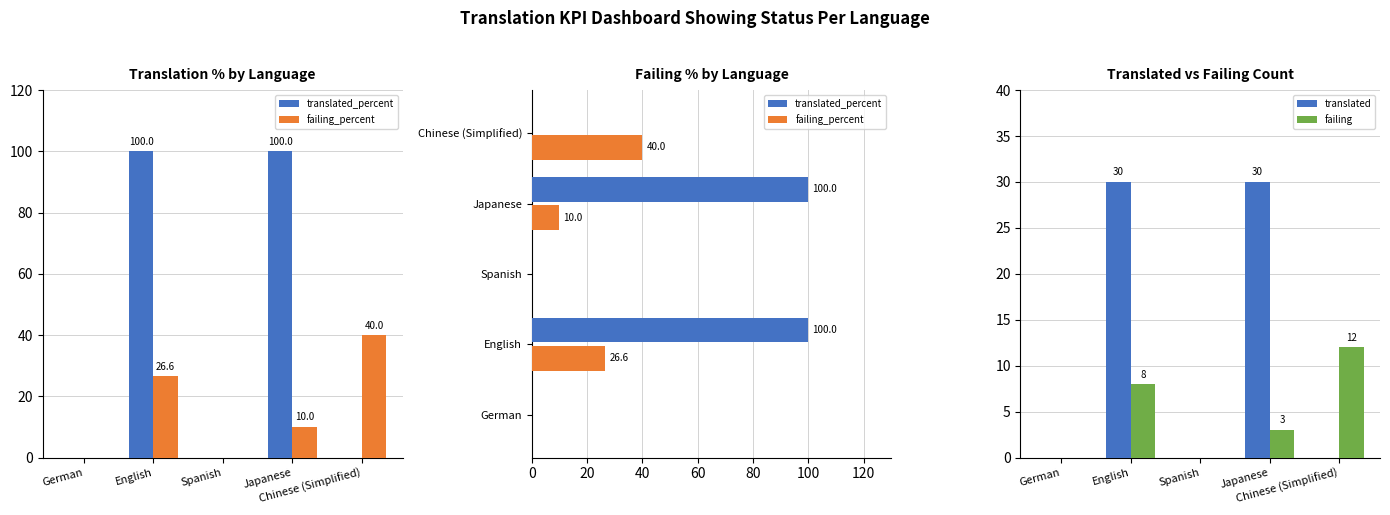

How many translated values are between 0 and 30?

5